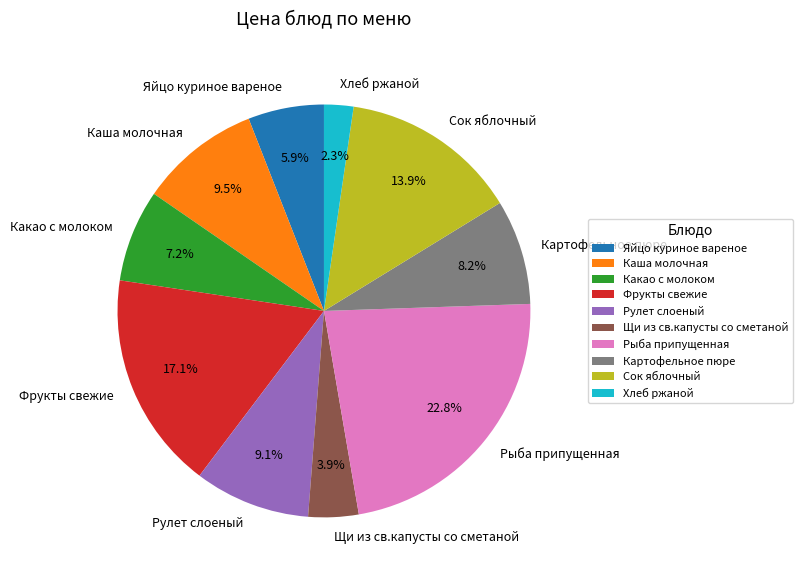

Between Рыба припущенная and Какао с молоком, which is larger?

Рыба припущенная